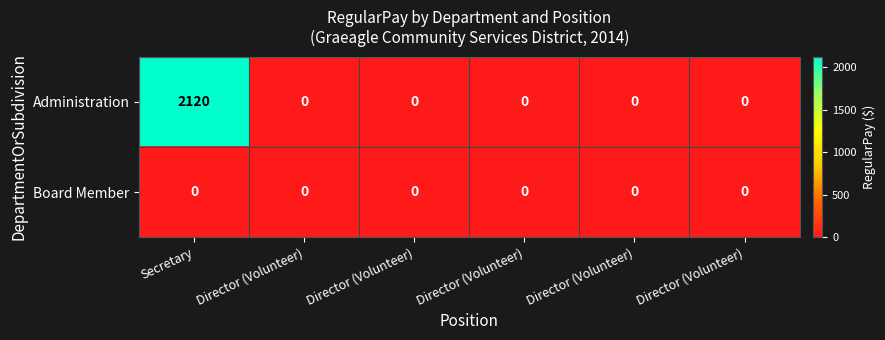

At Director (Volunteer), list the series in order from smallest to largest.

Administration, Board Member